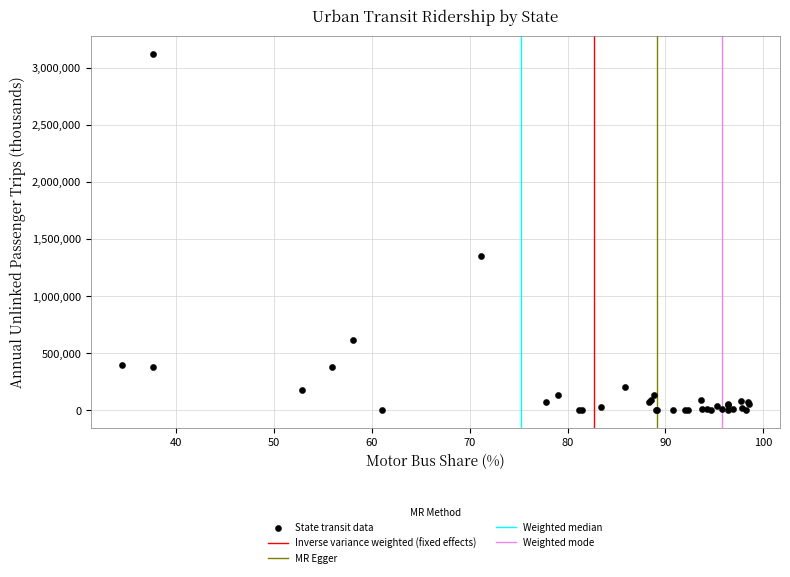

What Y value in the scatter plot is closest to 1560845?

1346517